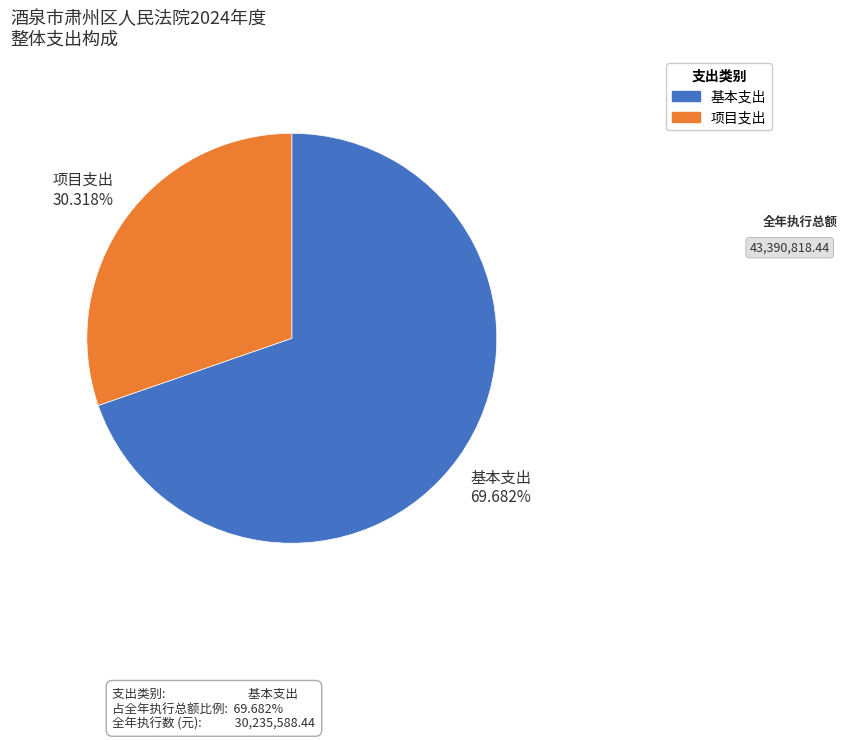

Approximately how many times larger is the value at 基本支出 compared to 项目支出?

2.3